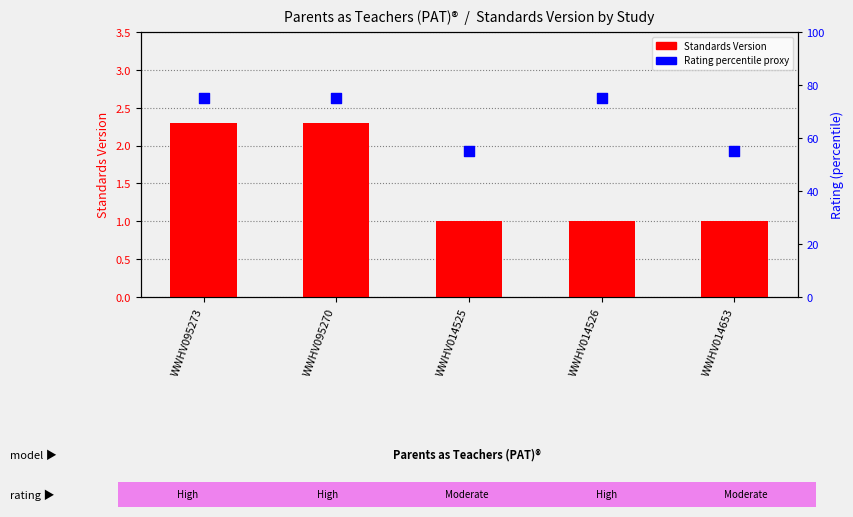

Which series reaches the maximum Y coordinate?

Rating (percentile proxy)